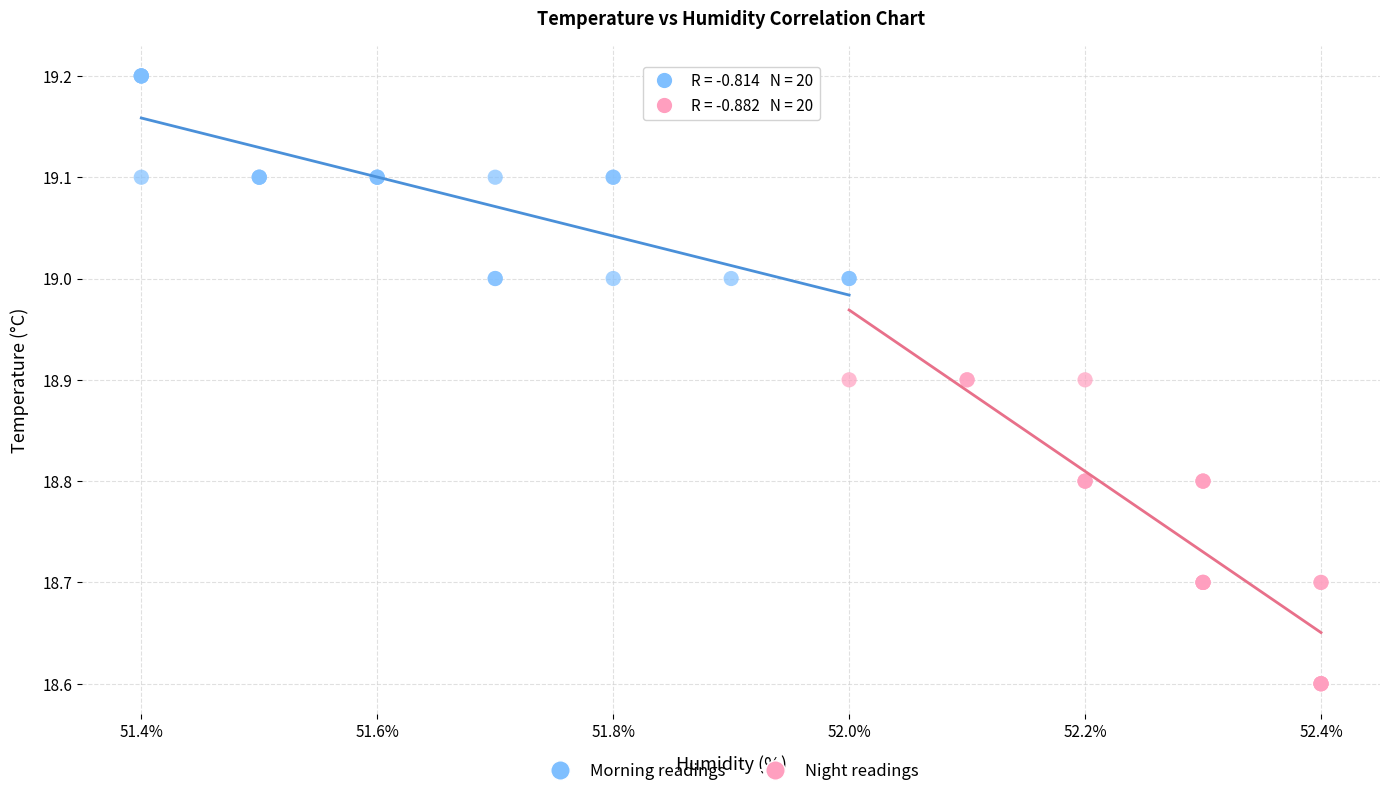

Which series has the largest Y range (max minus min)?

Night readings